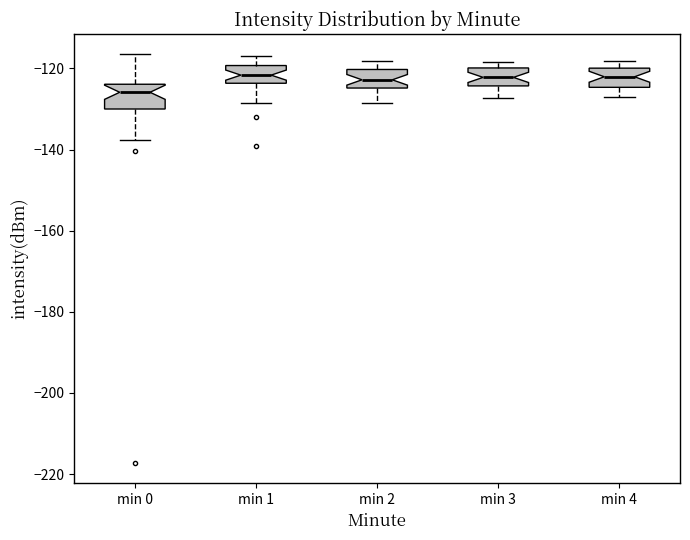

Where is the lower edge of the box for min 3 on the y-axis? The values are not printed on the chart, so give them approximately, as read against the axis.

-124